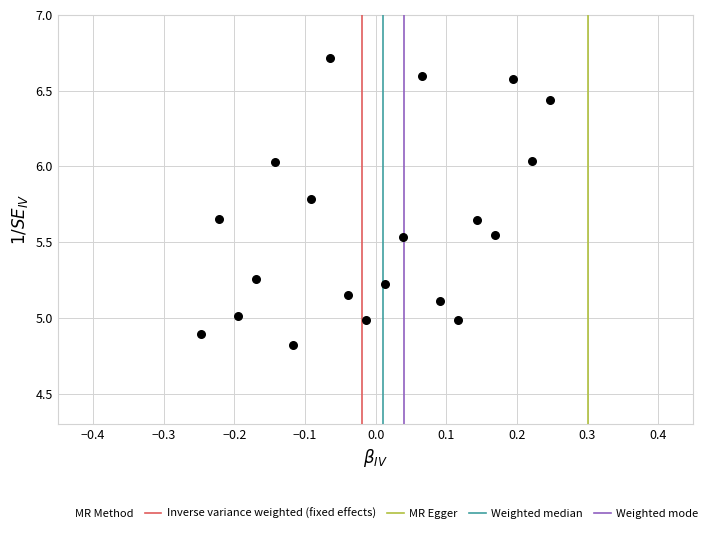

What is the range of Y values (max minus min)?

1.9